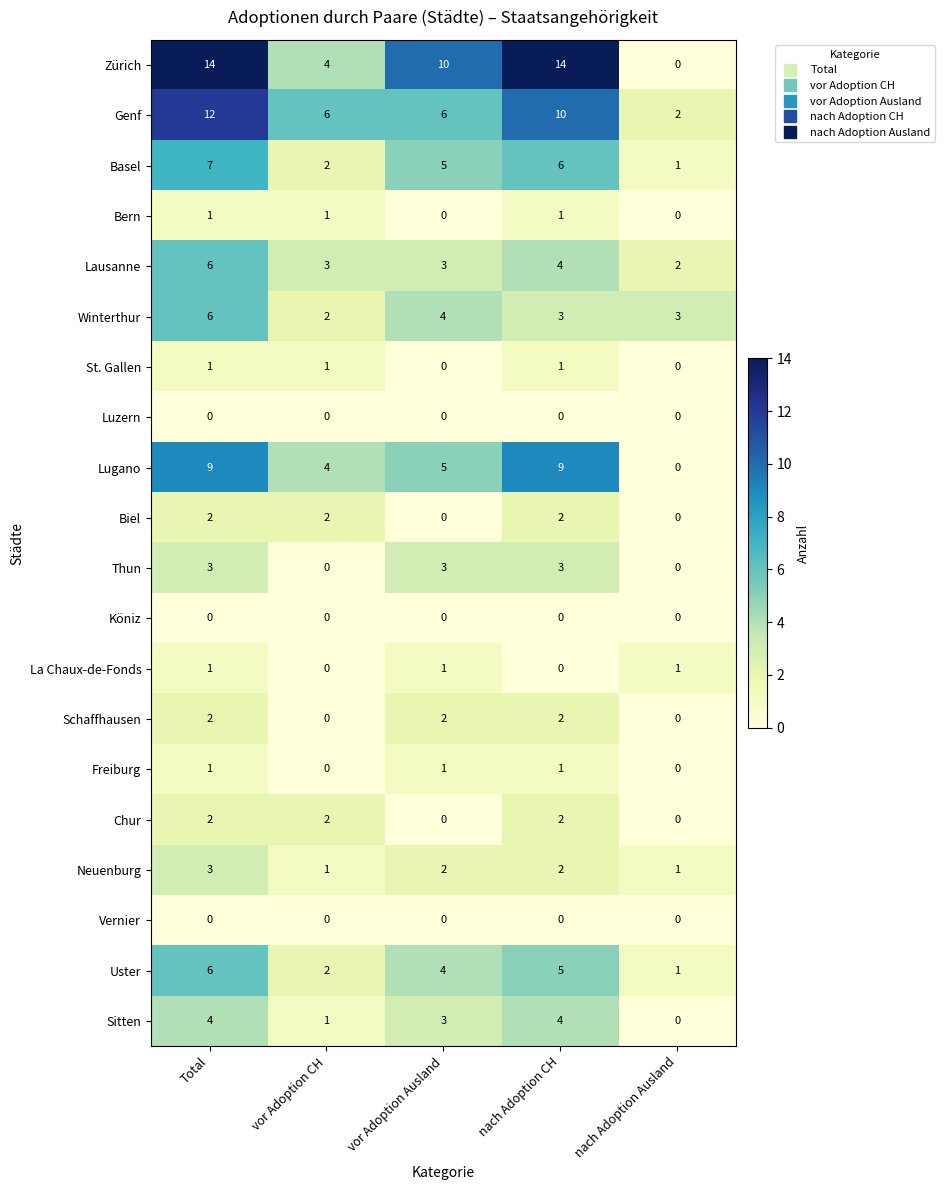

What is the sum of the Lausanne values at nach Adoption CH and Total?

10